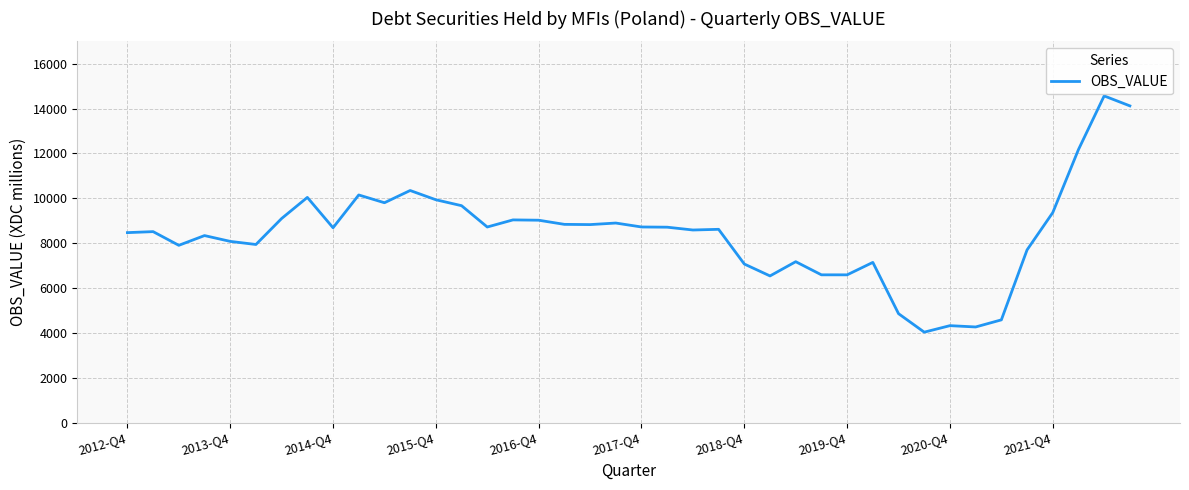

What is the smallest value displayed?

4032.2